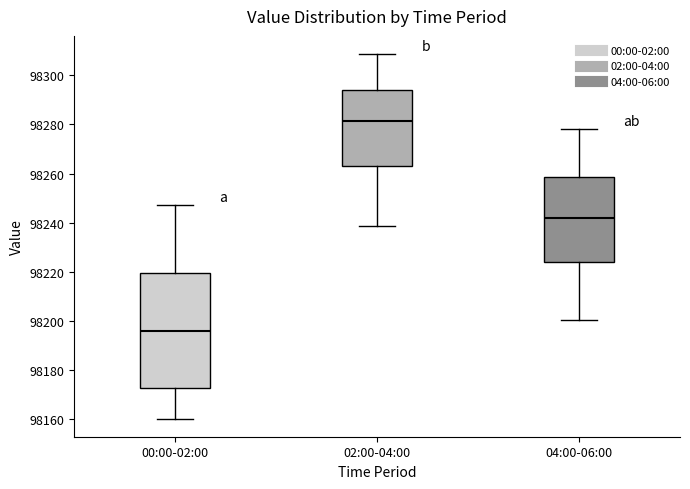

Where is the upper edge of the box for 00:00-02:00 on the y-axis? The values are not printed on the chart, so give them approximately, as read against the axis.

98220